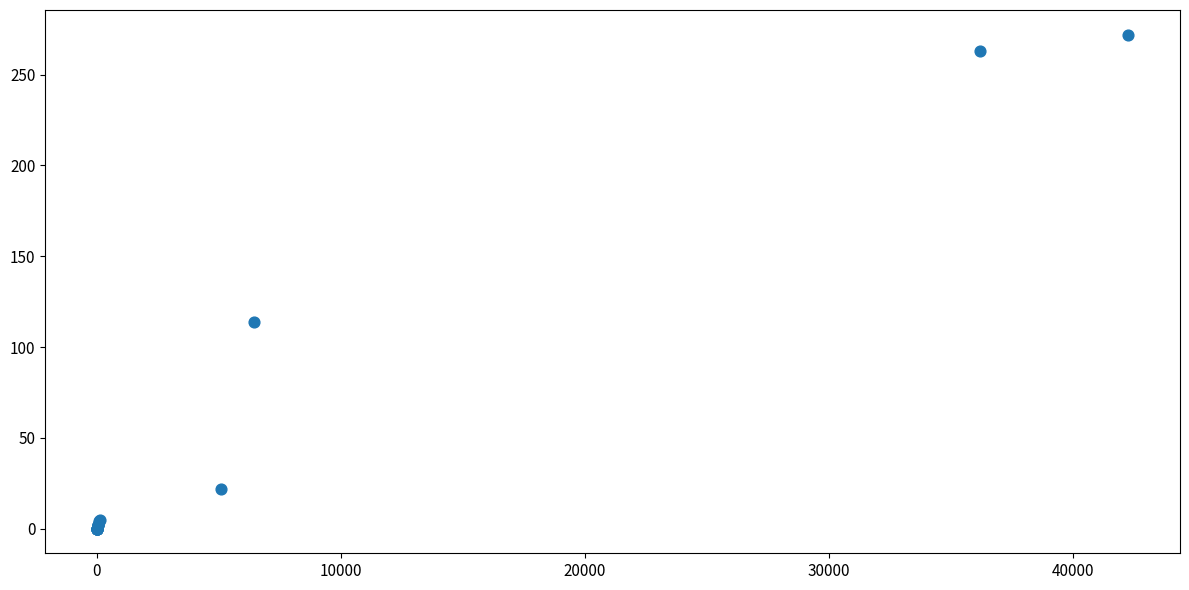

What Y value in the scatter plot is closest to 136?

114